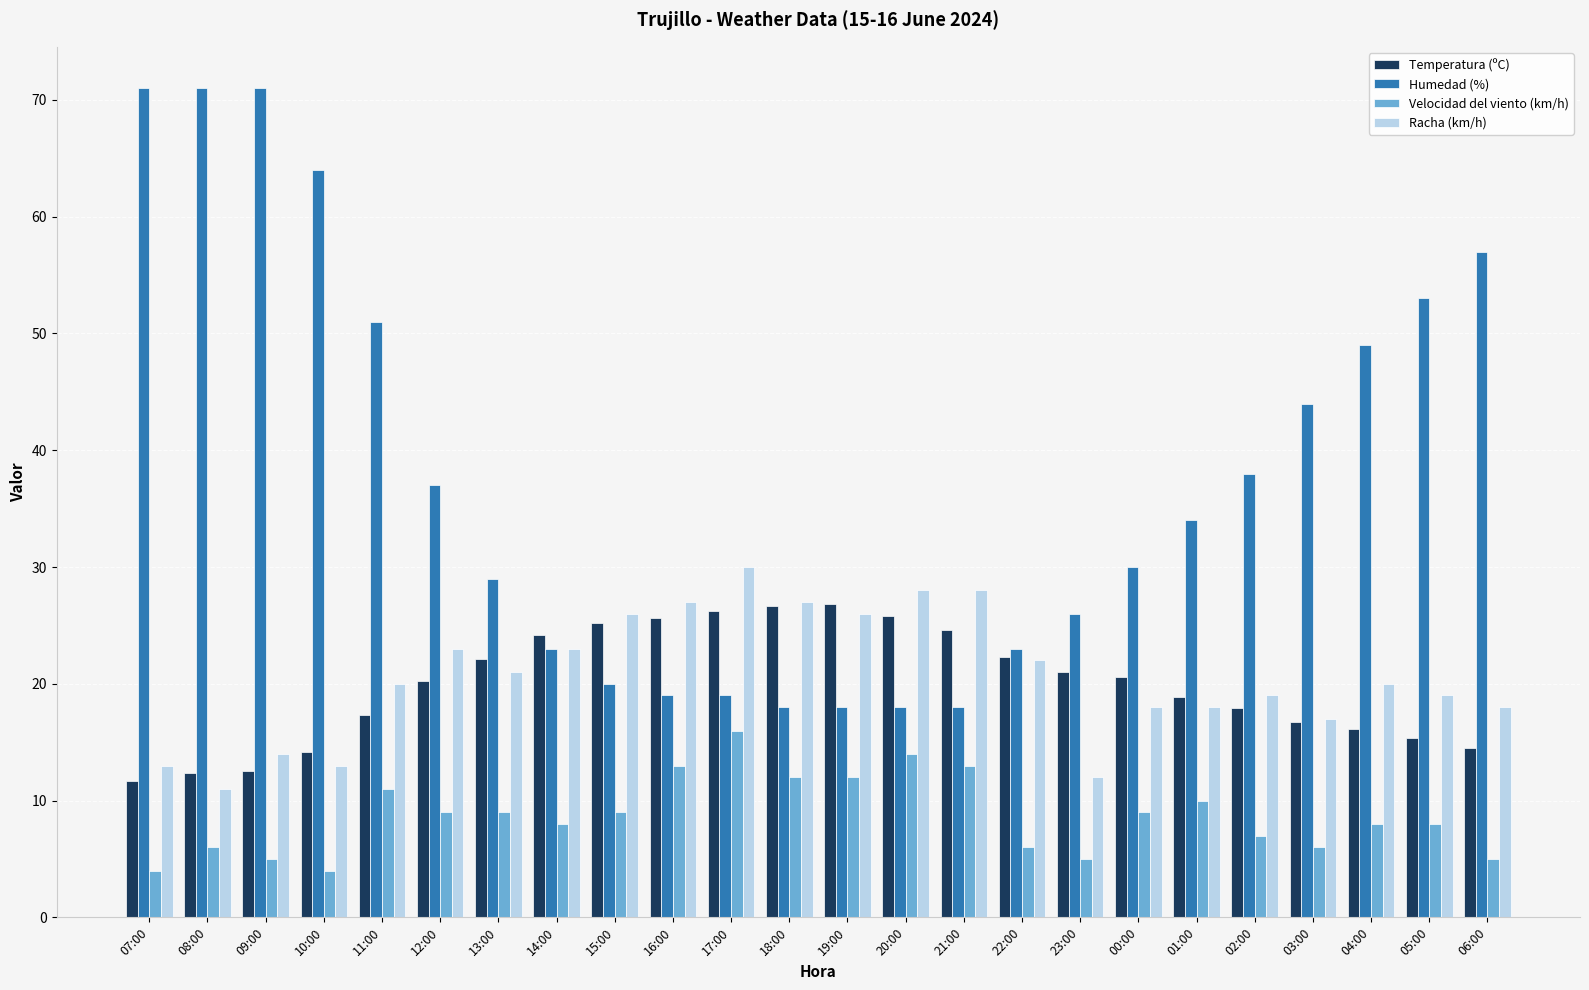

What is the sum of all Temperatura (ºC) values?

478.9